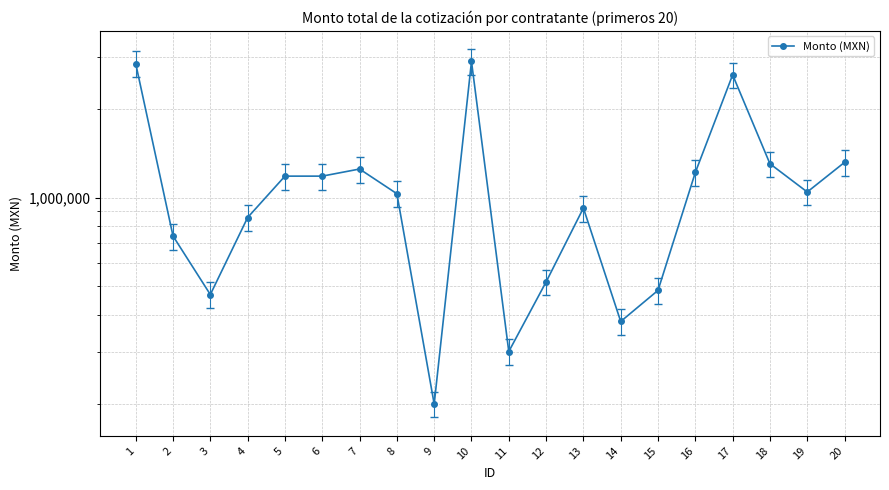

Reading right to left, transcribe all the data shown in this chart.

20=1316886.8	19=1044872.7	18=1302327.8	17=2605745.7	16=1216800.0	15=485000.0	14=380480.0	13=921815.2	12=518053.4	11=300947.7	10=2892392.6	9=199867.3	8=1030942.2	7=1250000.0	6=1182495.0	5=1182495.0	4=856197.6	3=469451.5	2=740986.2	1=2843675.1